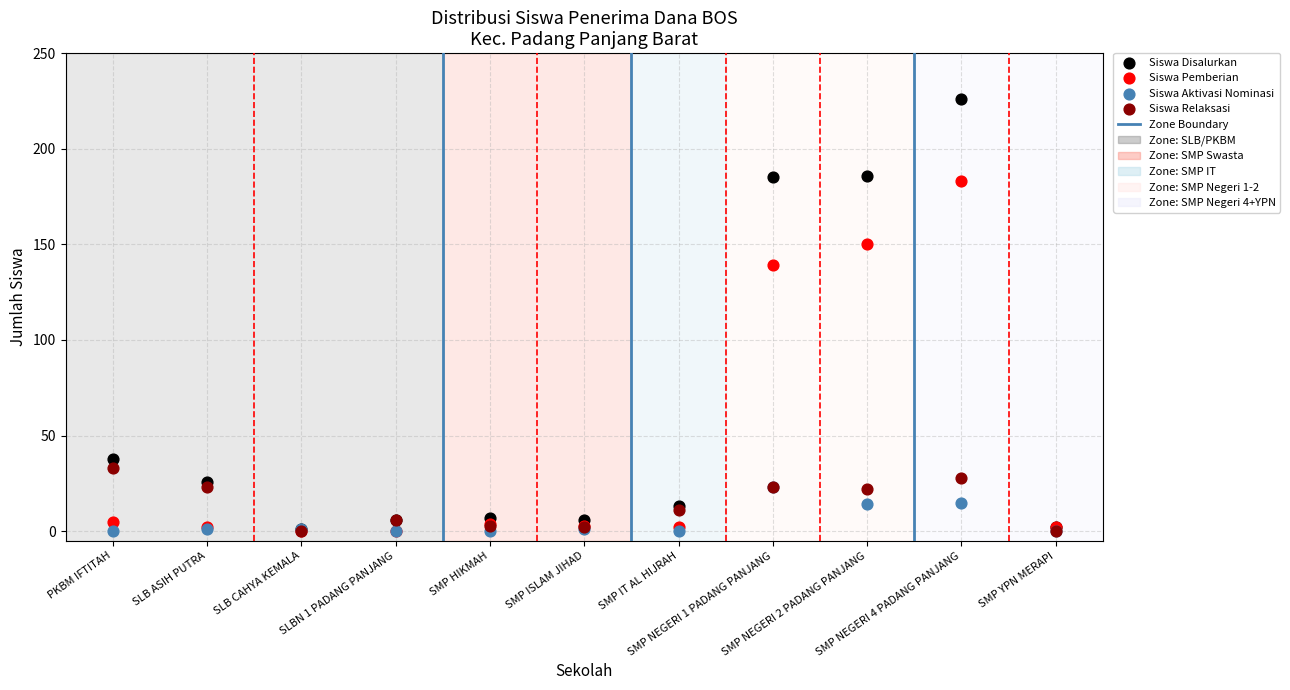

Across all series, what Y value is closest to 113?

139